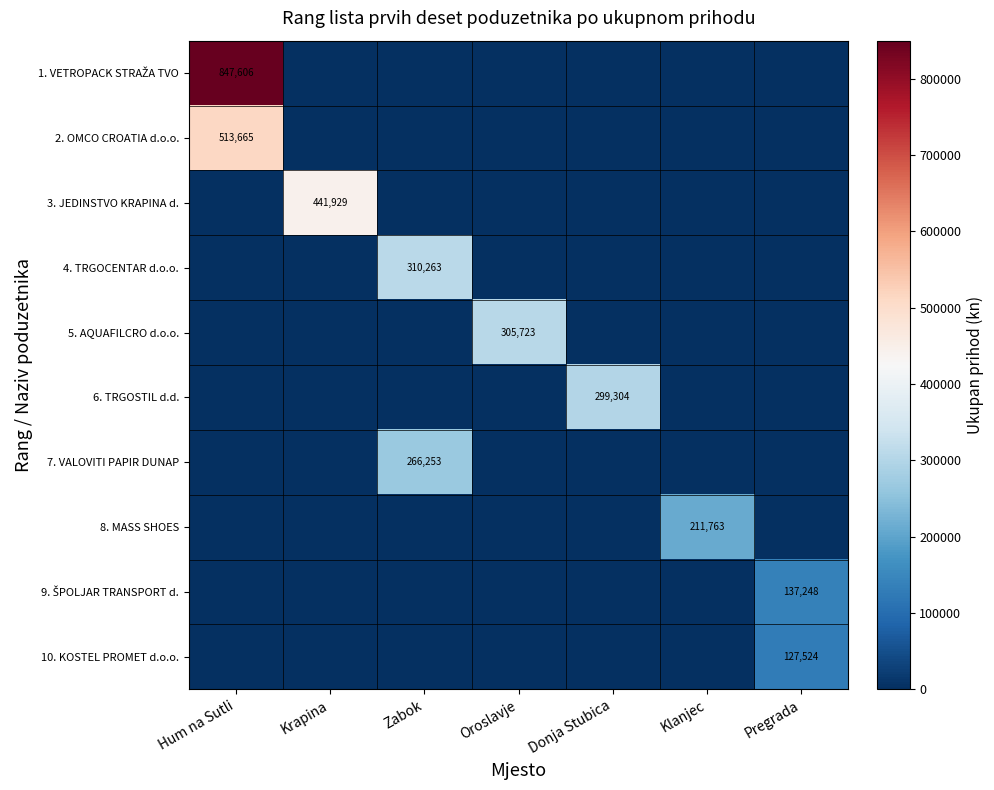

How many positive values does the 2. OMCO CROATIA d.o.o. series have?

1